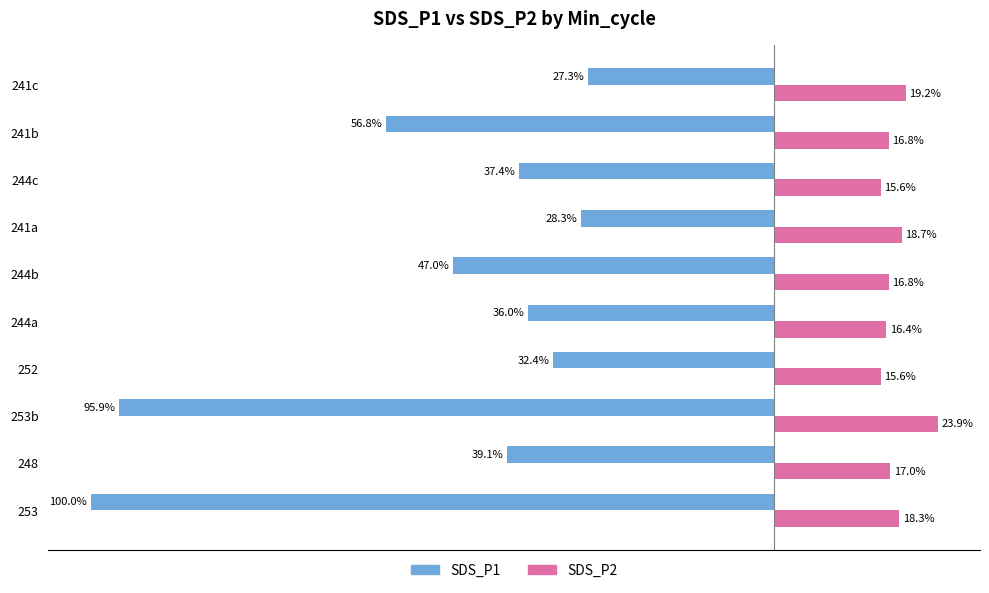

List the series in order of their overall mean, lowest first.

SDS_P1, SDS_P2